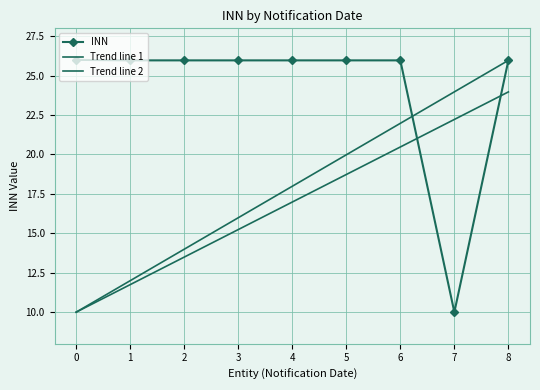

What is the difference between the maximum and minimum values in the Trend line 1 series?

16.0